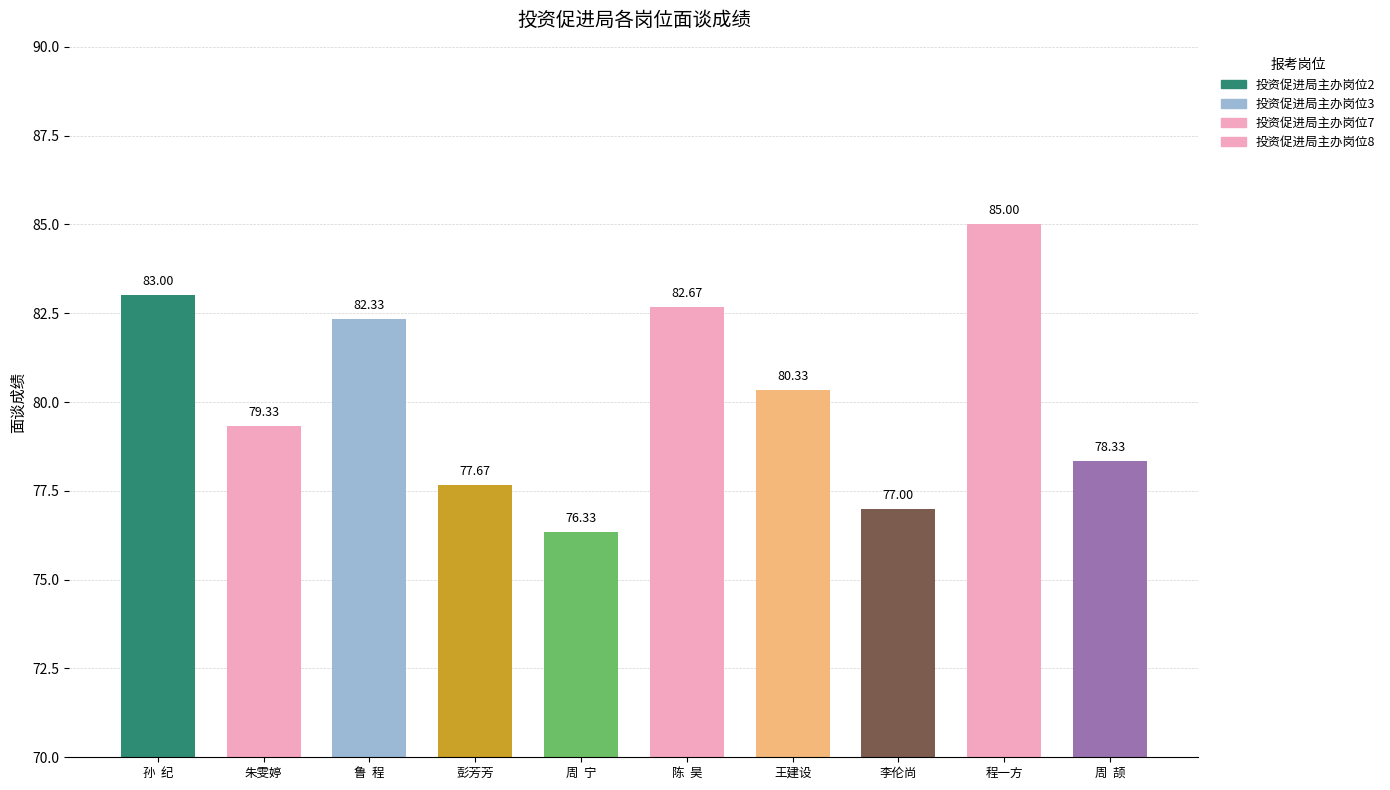

List the labels in order of value, smallest first.

周  宁, 李伦尚, 彭芳芳, 周  颉, 朱雯婷, 王建设, 鲁  程, 陈  昊, 孙  纪, 程一方